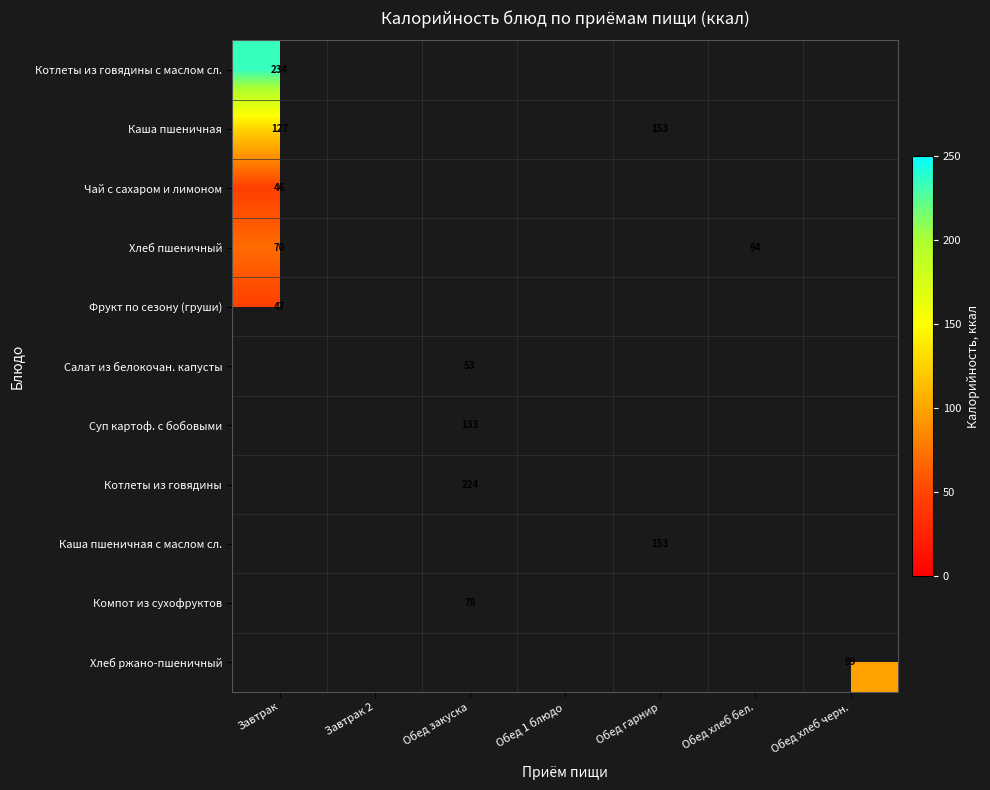

The Каша пшеничная series shows 33 at Завтрак. True or false?

False